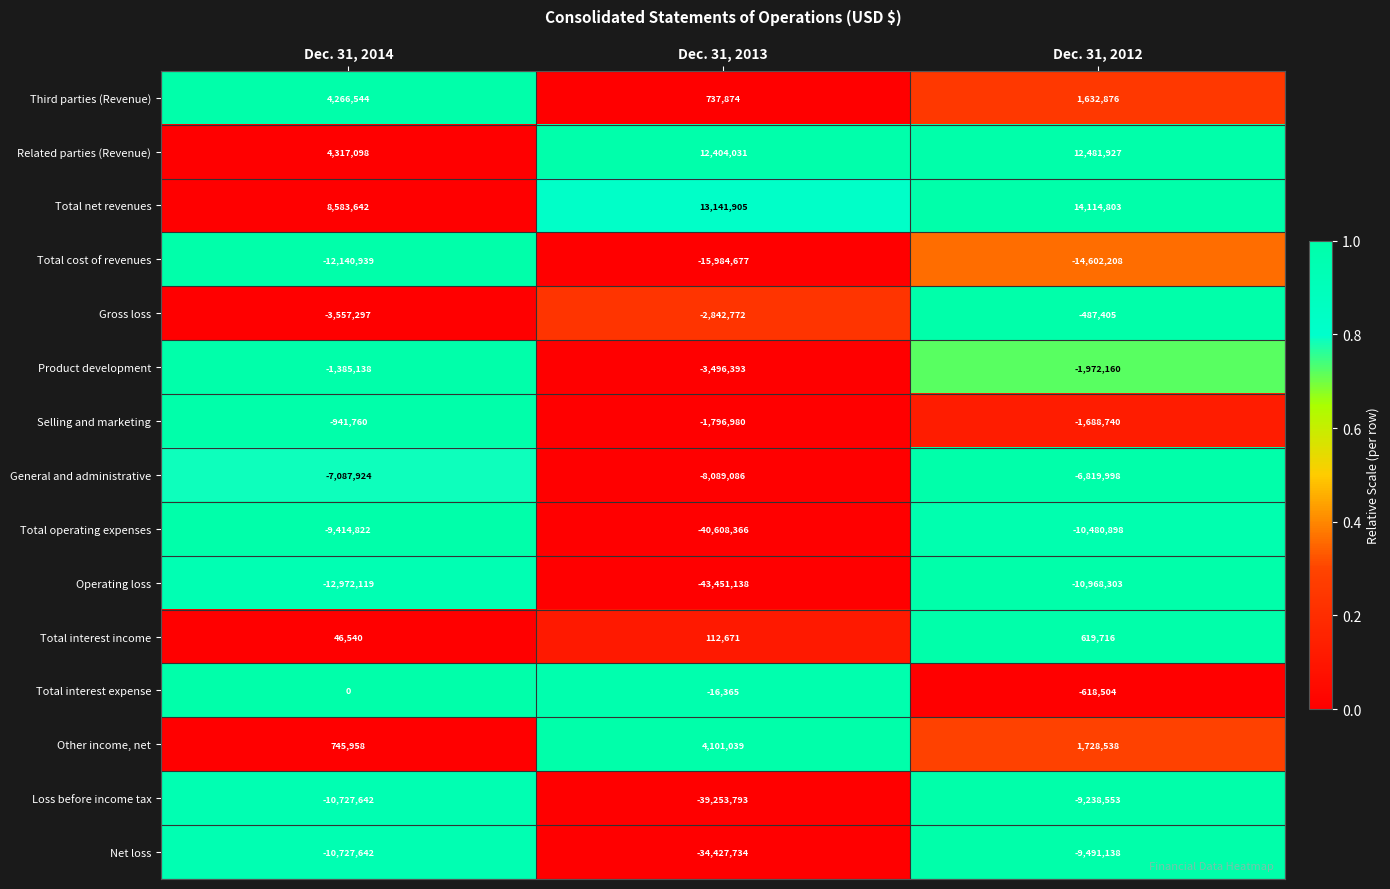

Rank the categories by Total interest expense value from lowest to highest.

Dec. 31, 2012, Dec. 31, 2013, Dec. 31, 2014